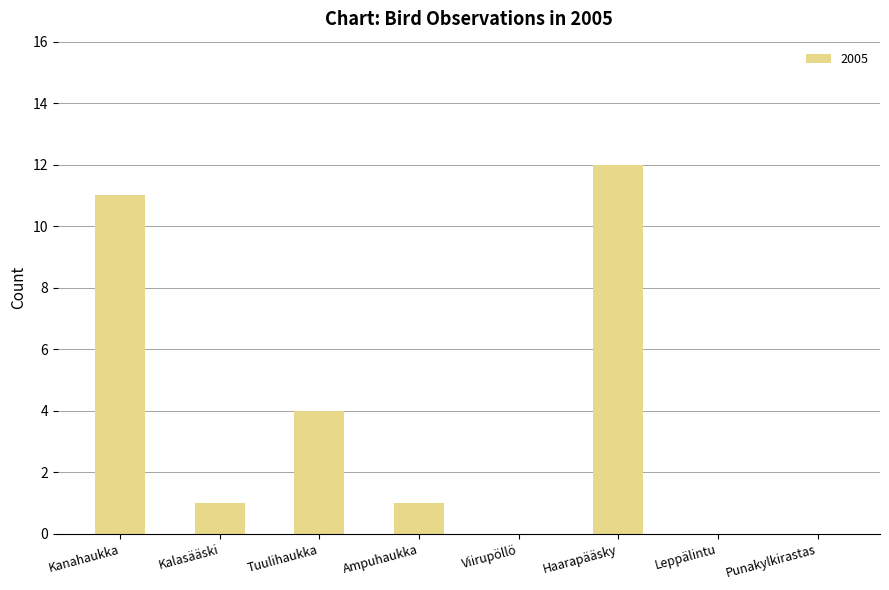

What is the sum of the values at Haarapääsky and Viirupöllö?

12